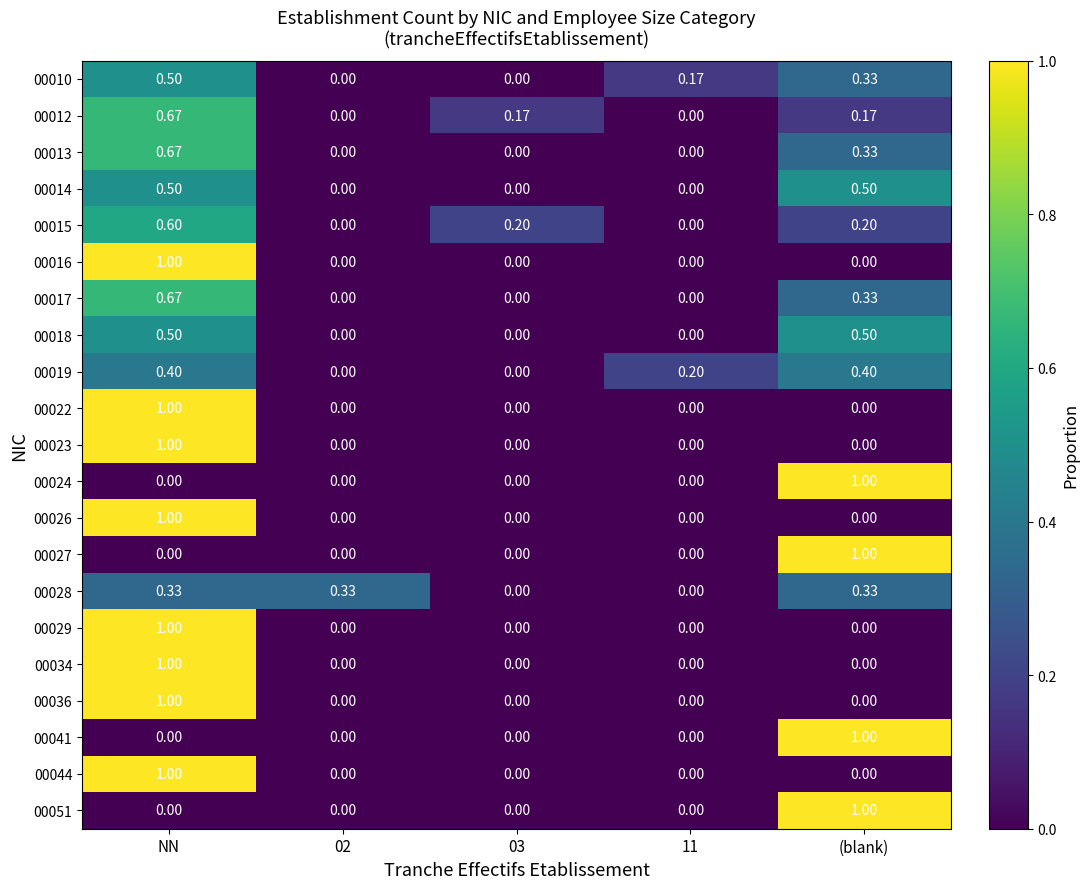

At how many categories does at least one series exceed 0?

5